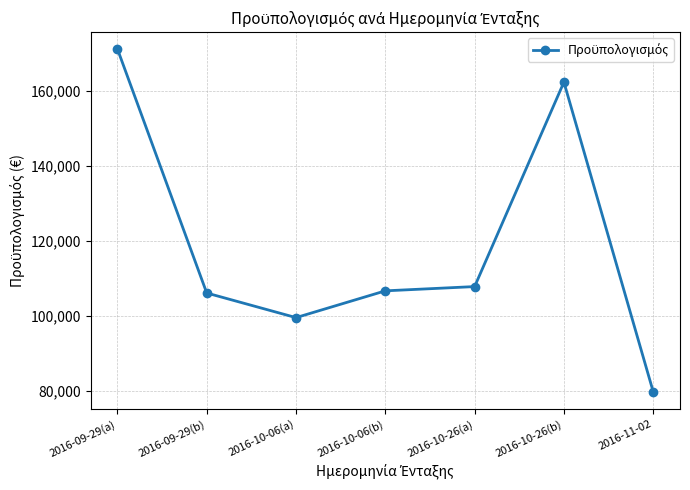

Reading right to left, list all the values displayed in this chart.

2016-11-02=79680.4	2016-10-26(b)=162240.0	2016-10-26(a)=107722.4	2016-10-06(b)=106585.8	2016-10-06(a)=99446.2	2016-09-29(b)=106004.0	2016-09-29(a)=171073.9